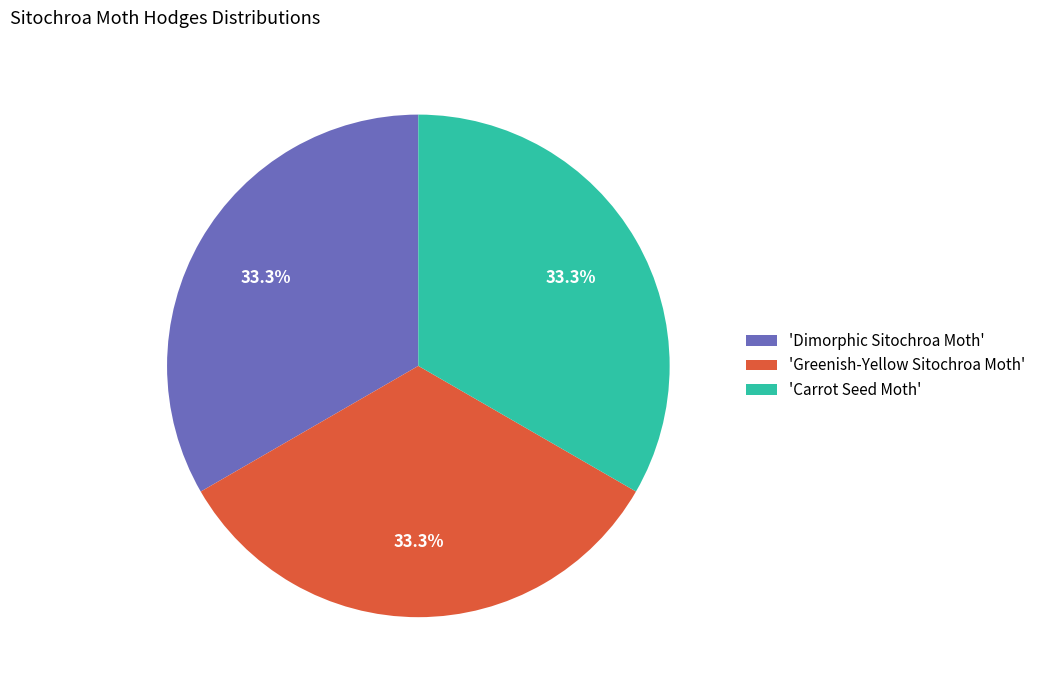

Is there a majority slice in this chart?

No